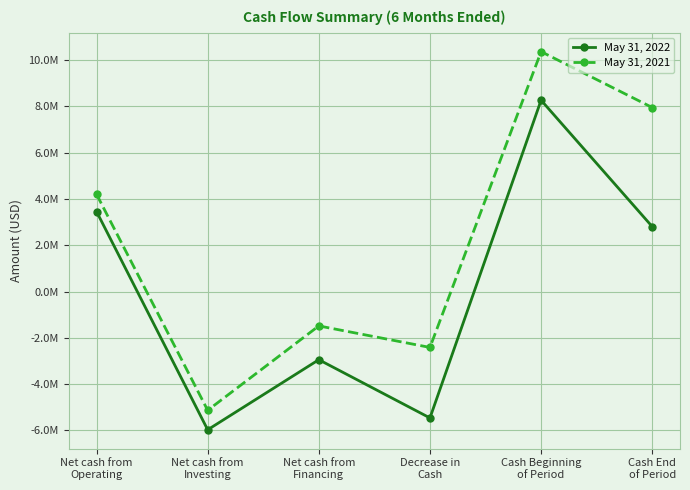

Is this an area chart (filled region under the line)?

No